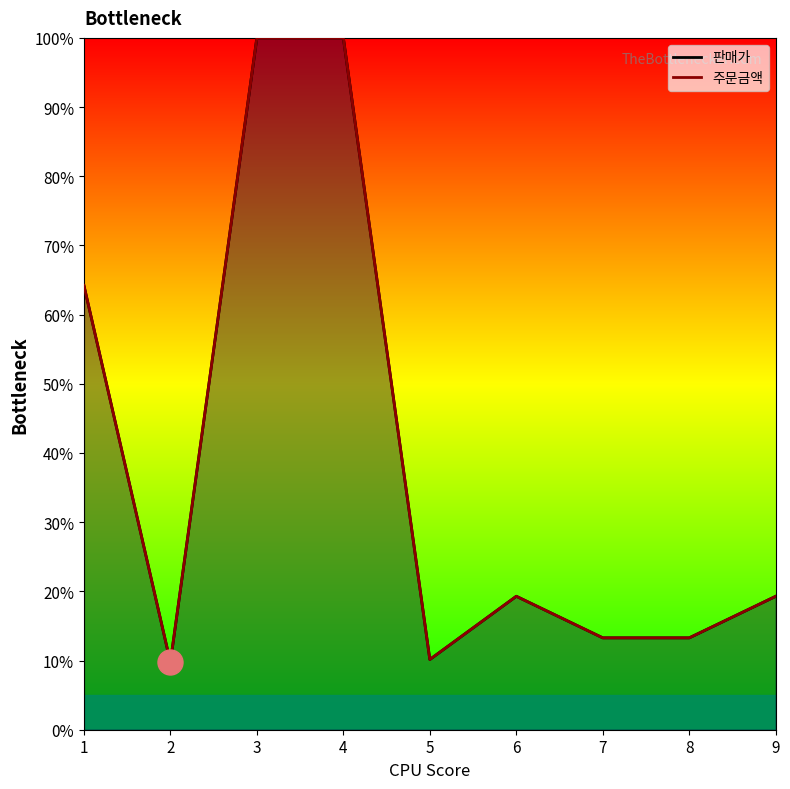

Rank the series by their average value, from highest to lowest.

주문금액, 판매가